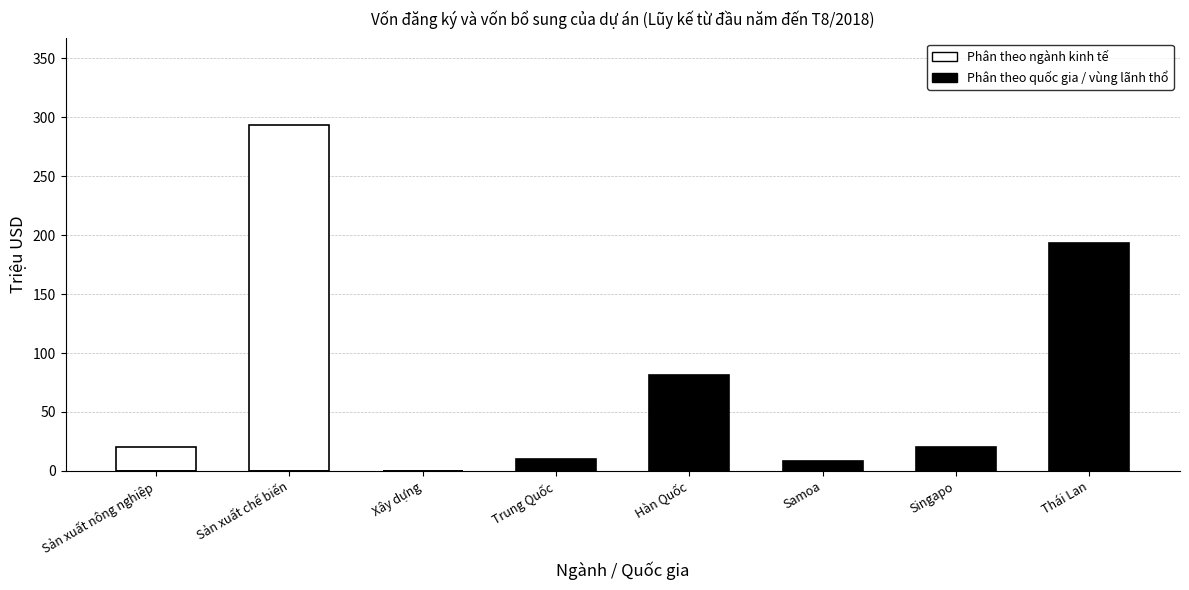

How many values in Phân theo quốc gia / vùng lãnh thổ are above zero?

5